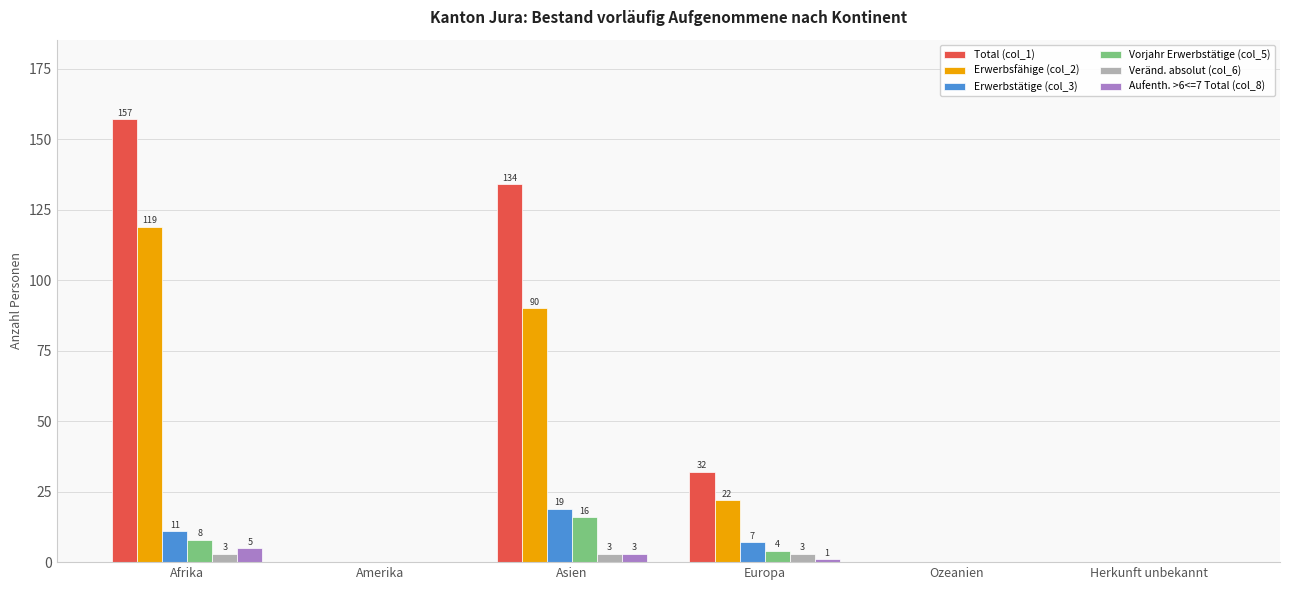

What are all the series names shown in the legend?

Total (col_1), Erwerbsfähige (col_2), Erwerbstätige (col_3), Vorjahr Erwerbstätige (col_5), Veränd. absolut (col_6), Aufenth. >6<=7 Total (col_8)